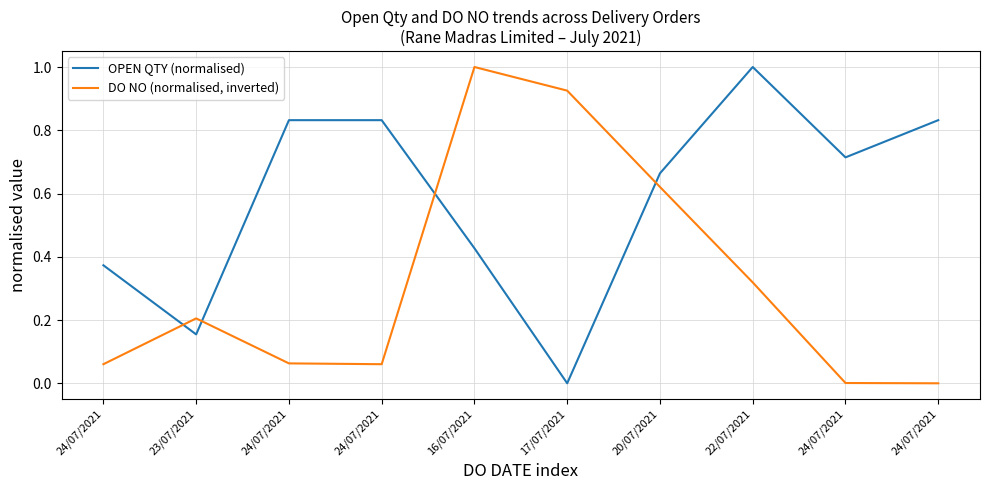

Which series ends up on top after the final intersection of OPEN QTY (normalised) and DO NO (normalised, inverted)?

OPEN QTY (normalised)